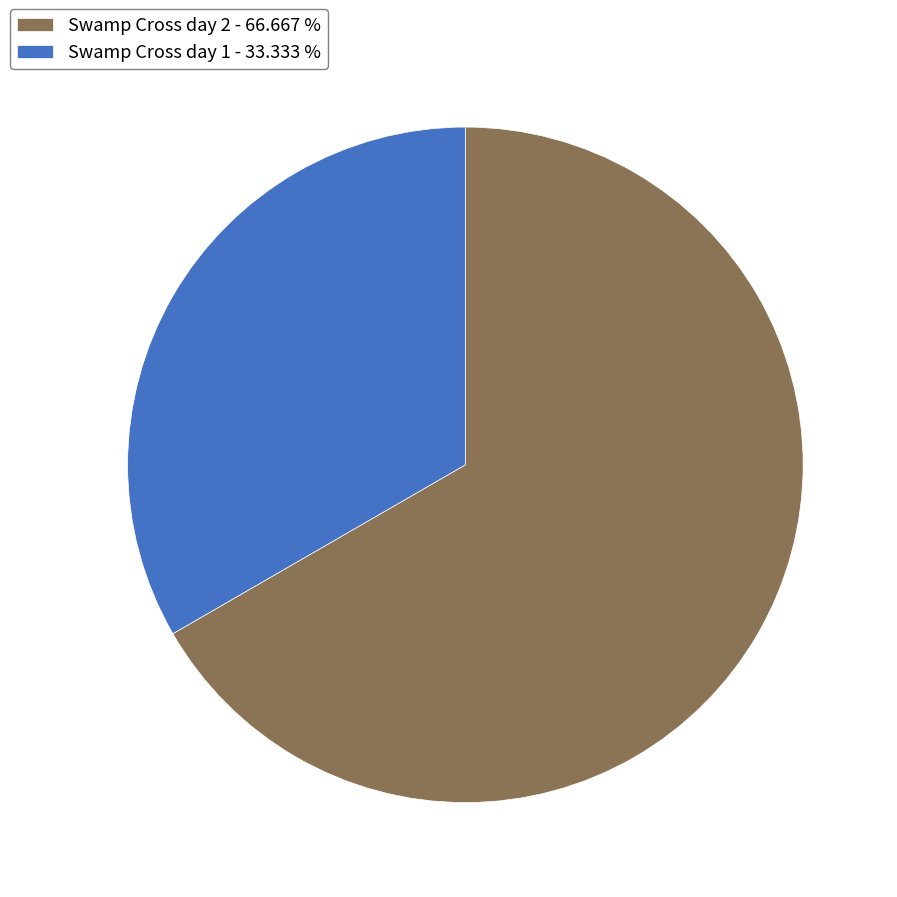

What is the ratio of the value at Swamp Cross day 1 to the value at Swamp Cross day 2?

0.5